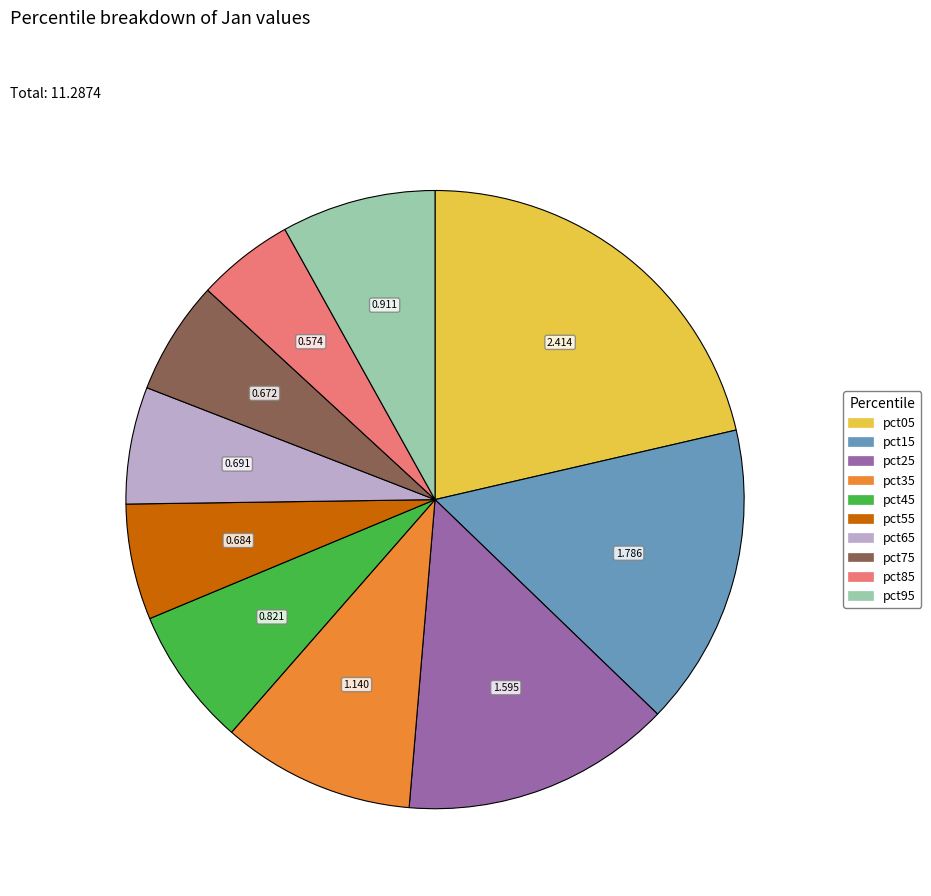

Is the sum of pct75 and pct65 greater than half?

No